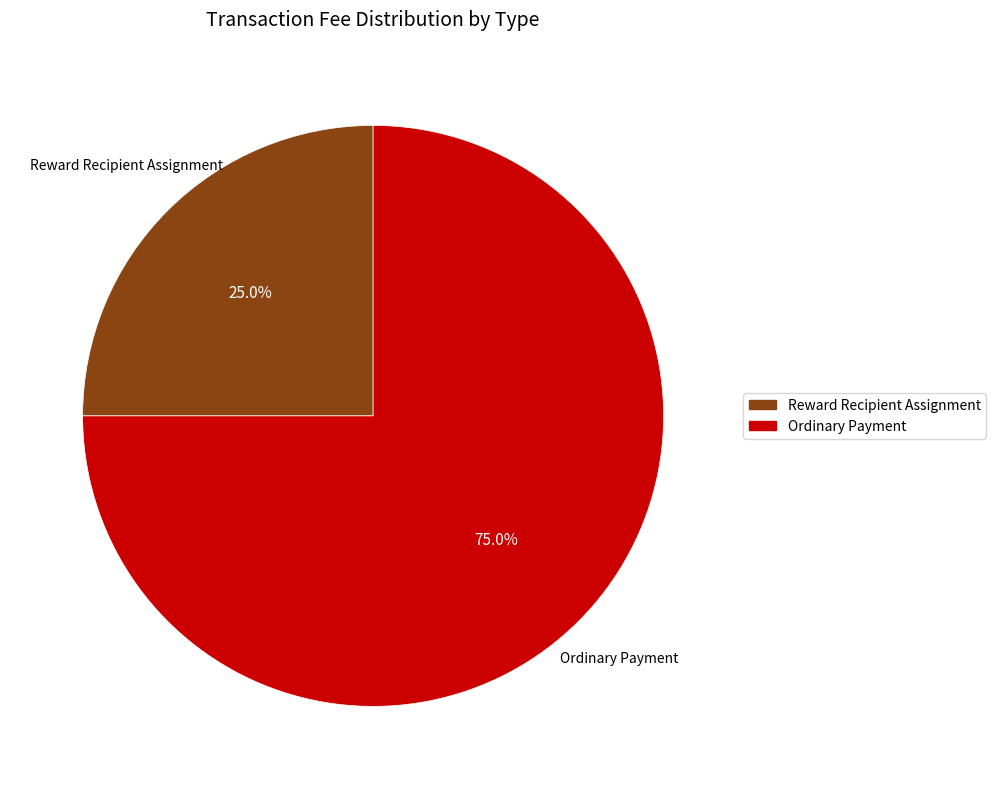

How many slices are in this pie chart?

2